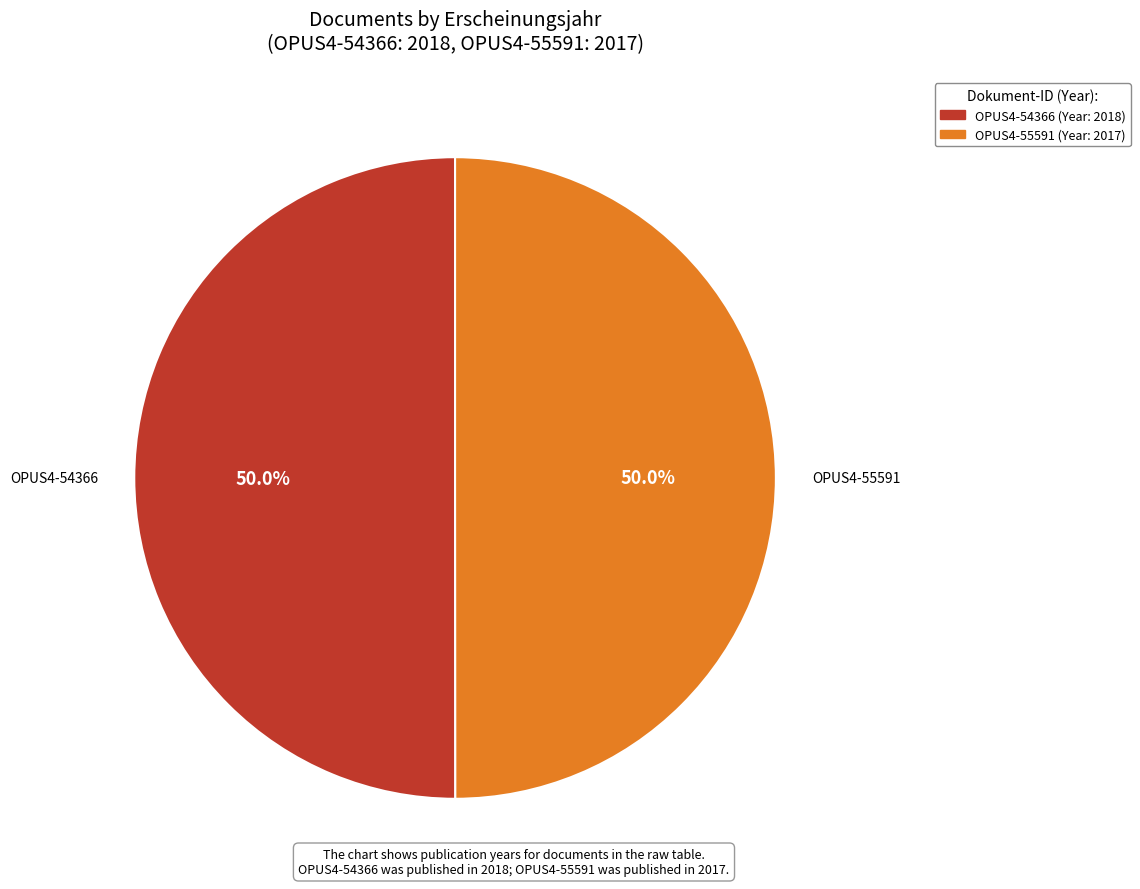

To the nearest percent, what is the combined percentage of OPUS4-55591 and OPUS4-54366?

100%